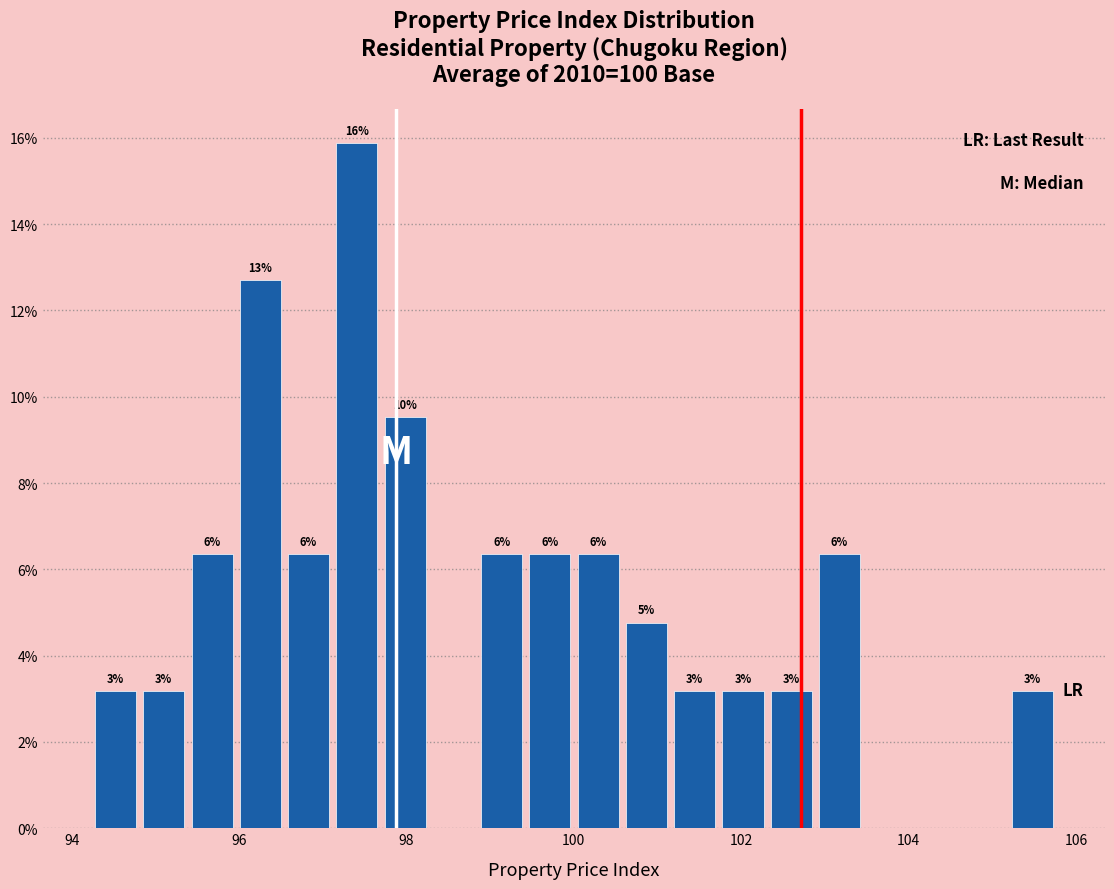

Around what value on the x-axis is the tallest bar? Give the approximate position of its centre, as read against the axis.

97.4